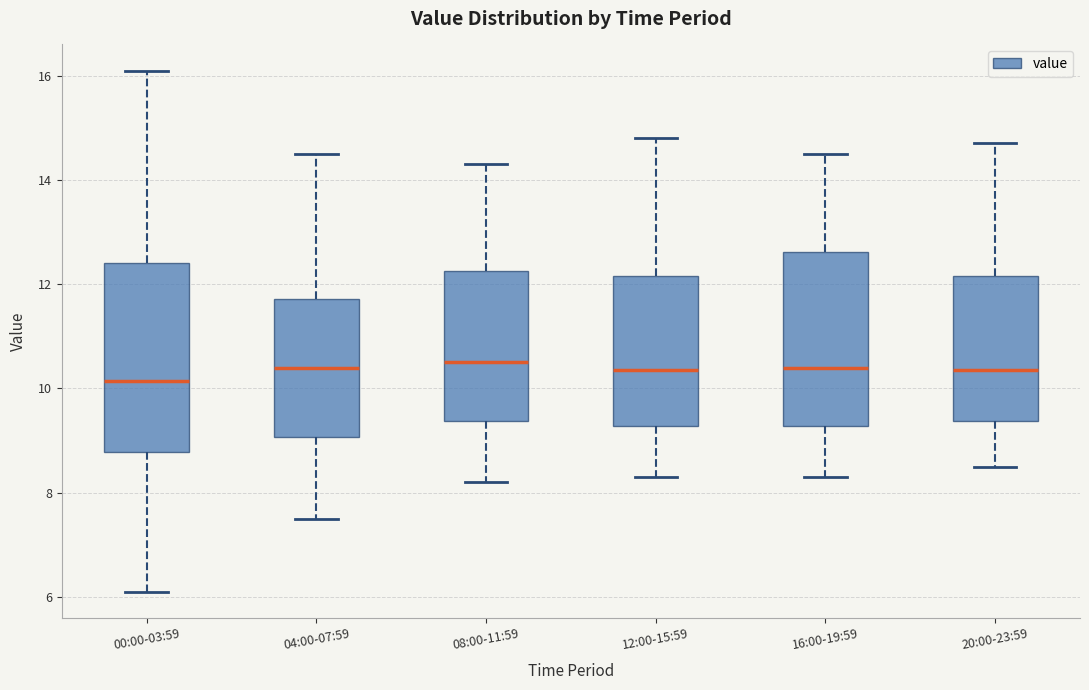

Reading left to right, transcribe this box plot: for each box, give where its median line is, the range the box spans, and where its two whiskers end, as read against the y-axis. The values are not printed on the chart, so give them approximately, as read against the axis.

00:00-03:59: median 10.2, box 8.8 to 12.4, whiskers 6.2 to 16.2
04:00-07:59: median 10.4, box 9.0 to 11.8, whiskers 7.6 to 14.6
08:00-11:59: median 10.6, box 9.4 to 12.2, whiskers 8.2 to 14.4
12:00-15:59: median 10.4, box 9.2 to 12.2, whiskers 8.4 to 14.8
16:00-19:59: median 10.4, box 9.2 to 12.6, whiskers 8.4 to 14.6
20:00-23:59: median 10.4, box 9.4 to 12.2, whiskers 8.6 to 14.8